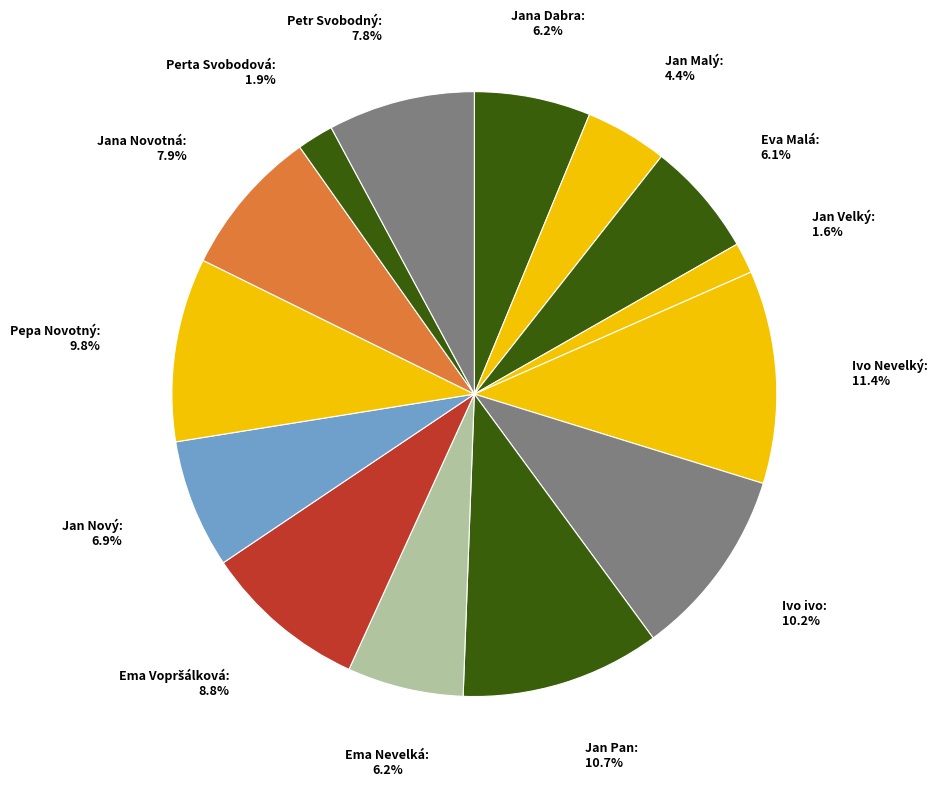

Count the number of slices in the pie.

14